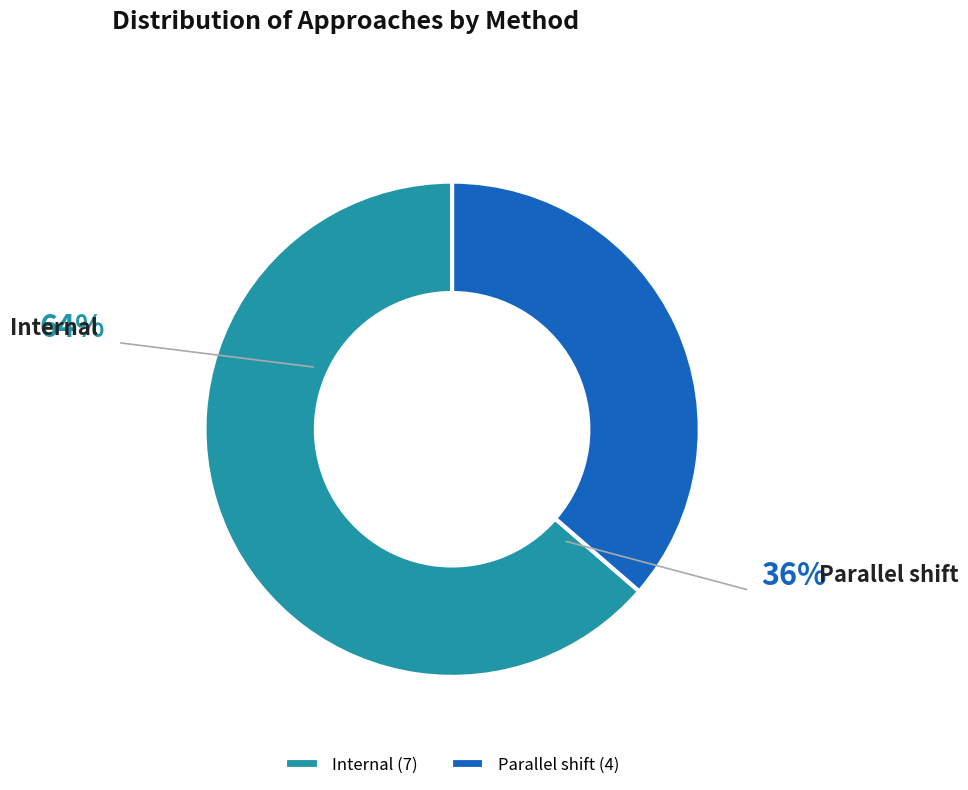

Rank the categories by value from highest to lowest.

Internal, Parallel shift